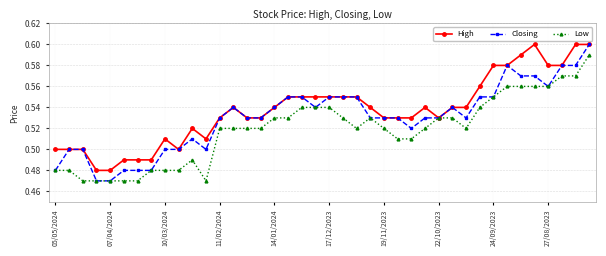

Which series has the largest range (max minus min)?

Closing